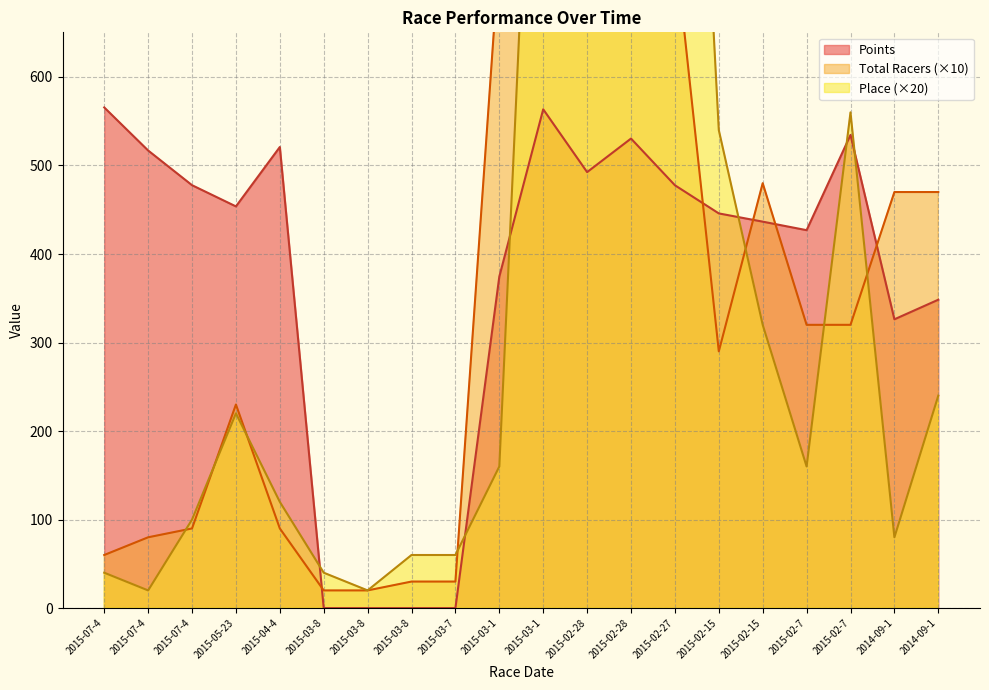

Reading right to left, extract all data points from this chart.

Place: 2014-09-1=240.0	2014-09-1=80.0	2015-02-7=560.0	2015-02-7=160.0	2015-02-15=320.0	2015-02-15=540.0	2015-02-27=1480.0	2015-02-28=1220.0	2015-02-28=1300.0	2015-03-1=1240.0	2015-03-1=160.0	2015-03-7=60.0	2015-03-8=60.0	2015-03-8=20.0	2015-03-8=40.0	2015-04-4=120.0	2015-05-23=220.0	2015-07-4=100.0	2015-07-4=20.0	2015-07-4=40.0
Total Racers: 2014-09-1=470.0	2014-09-1=470.0	2015-02-7=320.0	2015-02-7=320.0	2015-02-15=480.0	2015-02-15=290.0	2015-02-27=750.0	2015-02-28=780.0	2015-02-28=740.0	2015-03-1=710.0	2015-03-1=740.0	2015-03-7=30.0	2015-03-8=30.0	2015-03-8=20.0	2015-03-8=20.0	2015-04-4=90.0	2015-05-23=230.0	2015-07-4=90.0	2015-07-4=80.0	2015-07-4=60.0
Points: 2014-09-1=348.4	2014-09-1=326.2	2015-02-7=534.5	2015-02-7=426.9	2015-02-15=436.6	2015-02-15=445.9	2015-02-27=477.7	2015-02-28=530.4	2015-02-28=492.5	2015-03-1=563.5	2015-03-1=374.5	2015-03-7=0.0	2015-03-8=0.0	2015-03-8=0.0	2015-03-8=0.0	2015-04-4=520.9	2015-05-23=453.8	2015-07-4=477.7	2015-07-4=516.9	2015-07-4=565.6